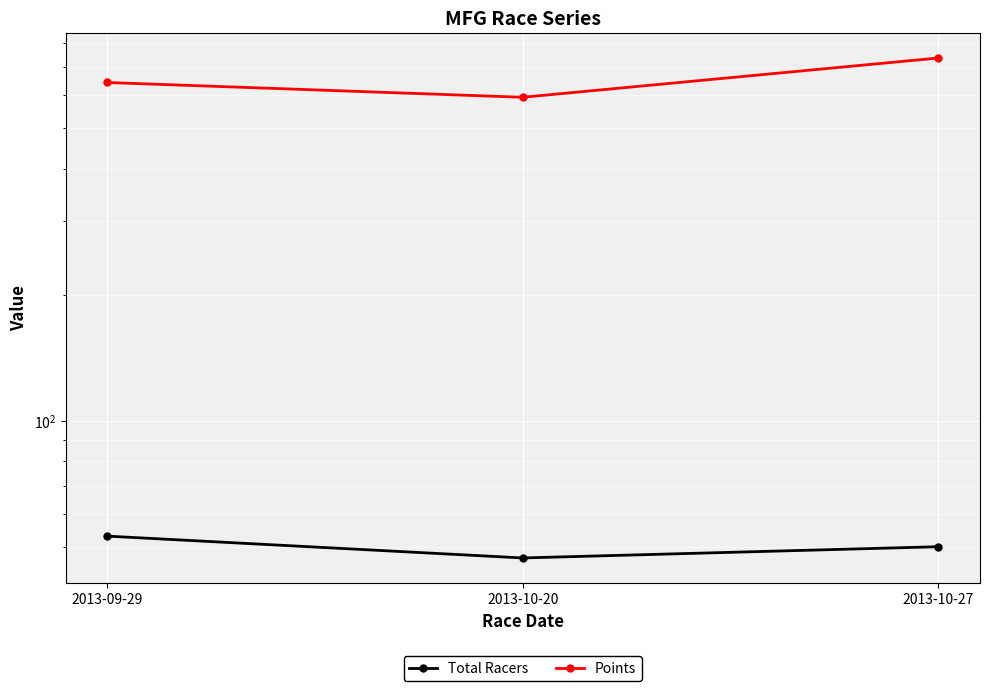

What are all the series names shown in the legend?

Total Racers, Points